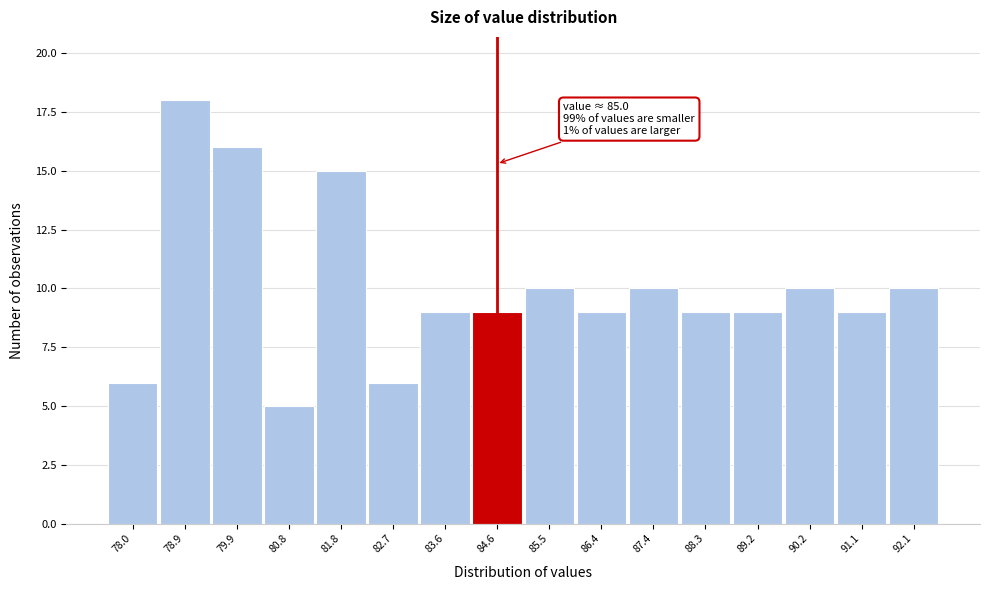

Reading left to right, extract all data points from this chart.

78.0=6	78.9=18	79.9=16	80.8=5	81.8=15	82.7=6	83.6=9	84.6=9	85.5=10	86.4=9	87.4=10	88.3=9	89.2=9	90.2=10	91.1=9	92.1=10